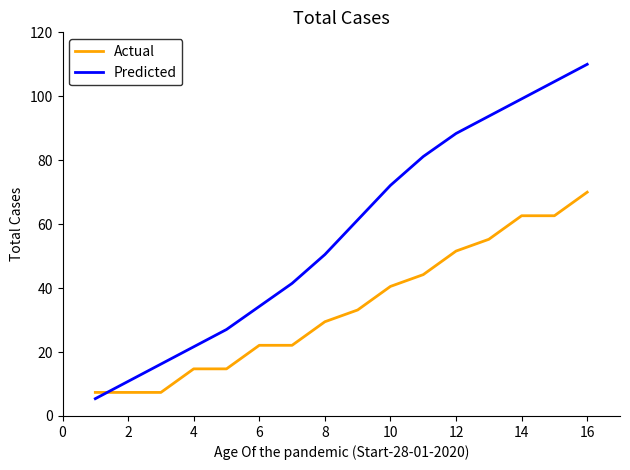

Which series has the largest total across all categories?

Predicted